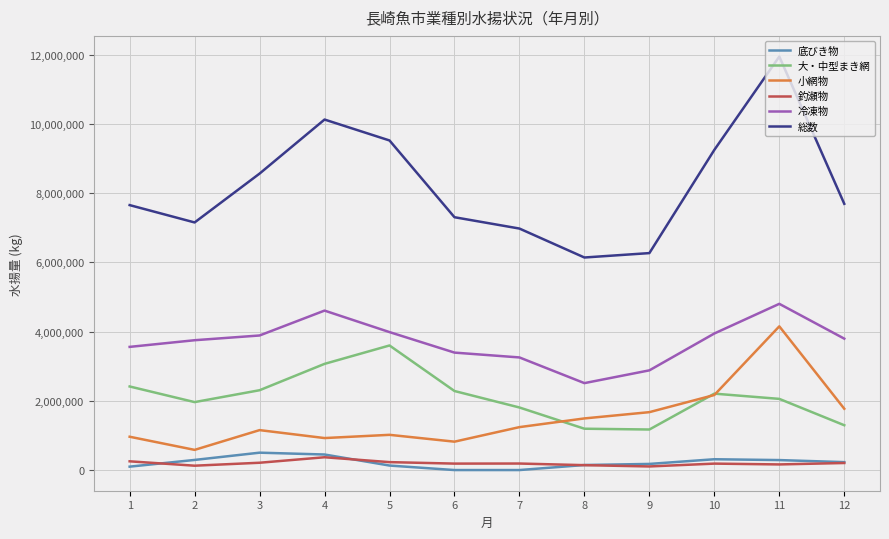

How many lines are shown in the chart?

6